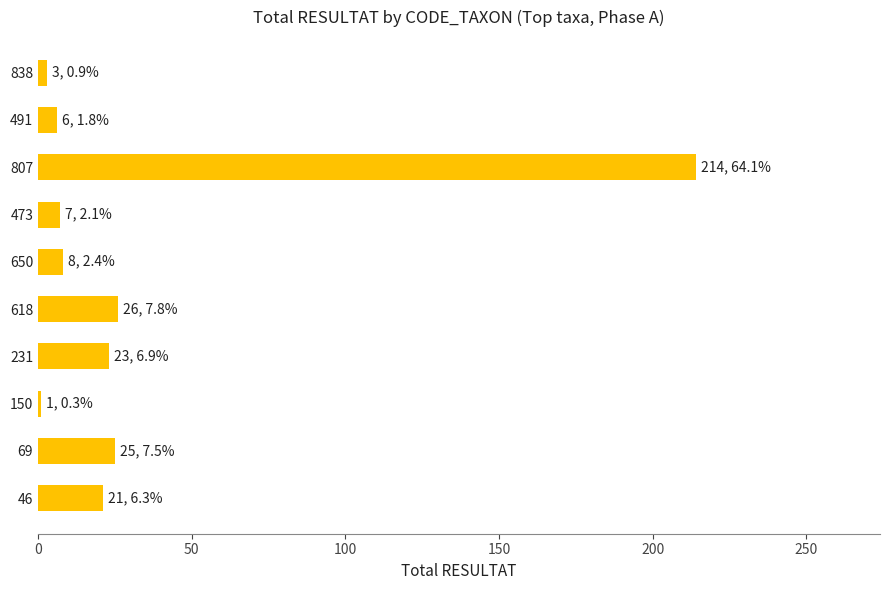

Which label corresponds to the largest value in the chart?

807